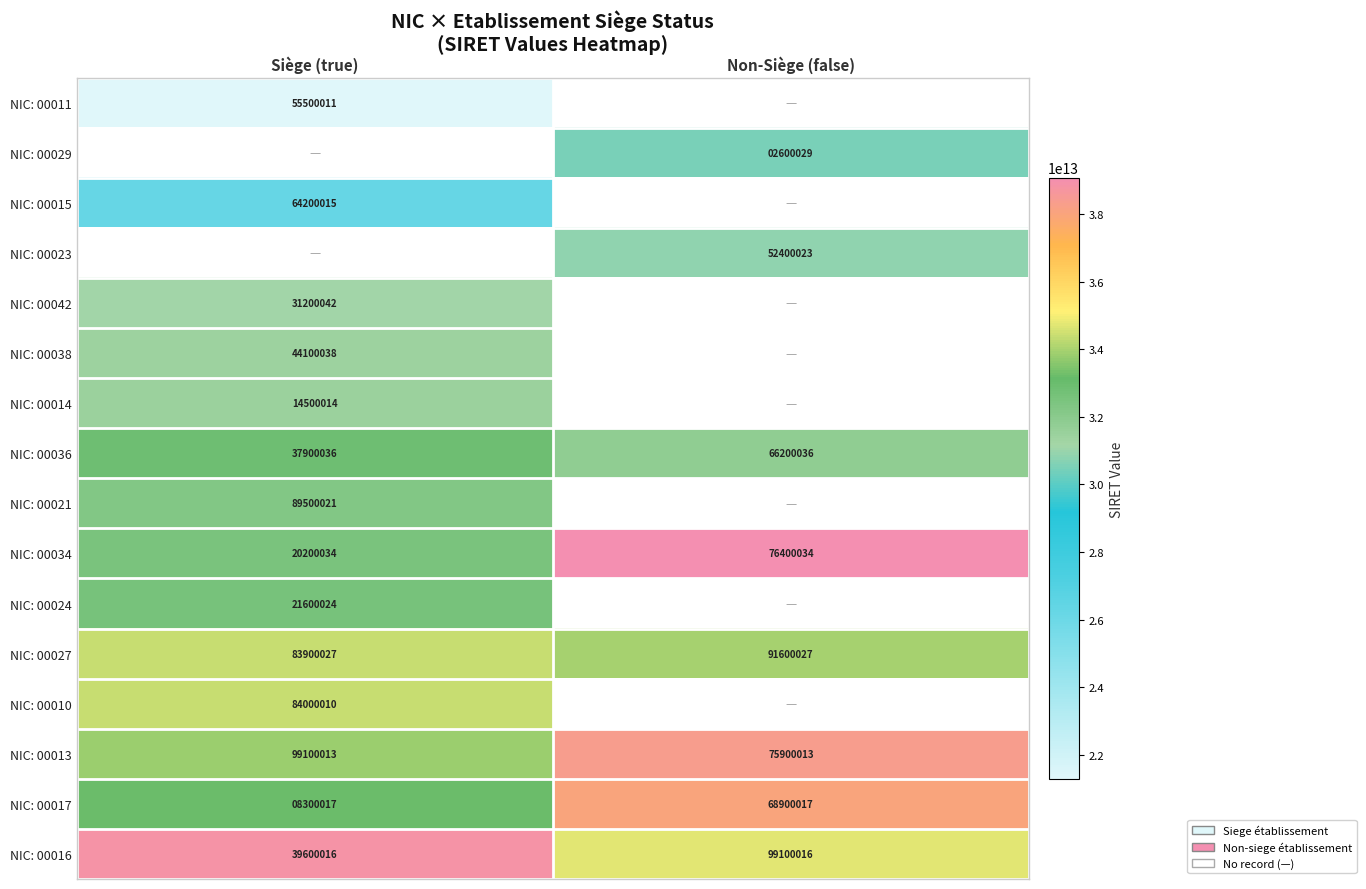

At which label is NIC: 00036 closest to 52050036?

Siège (true)